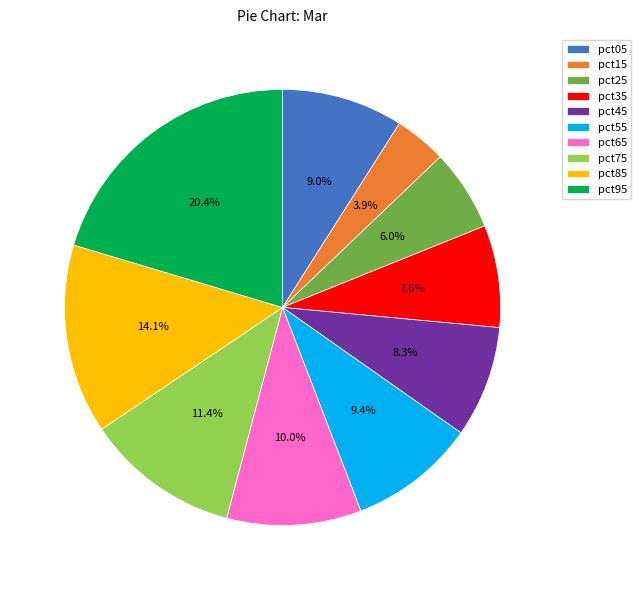

Which category has the biggest portion of the pie?

pct95